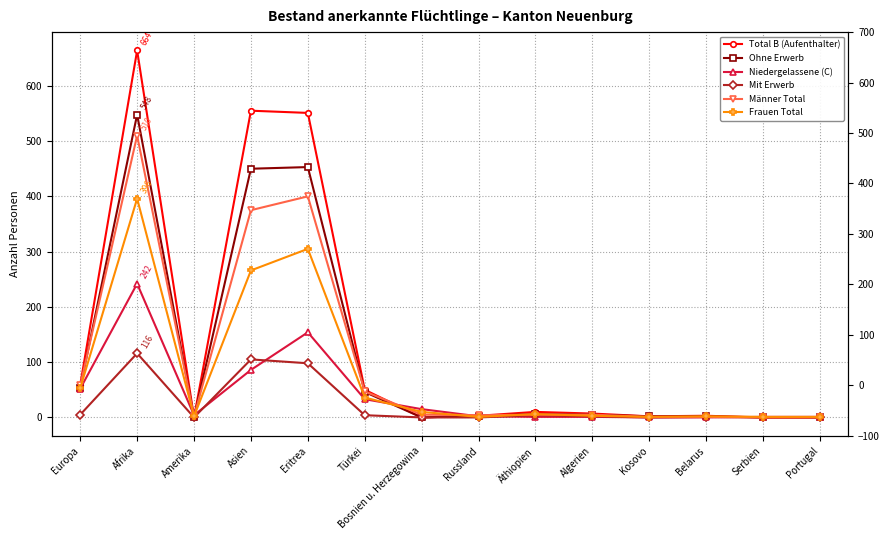

What position from the left is Russland?

8